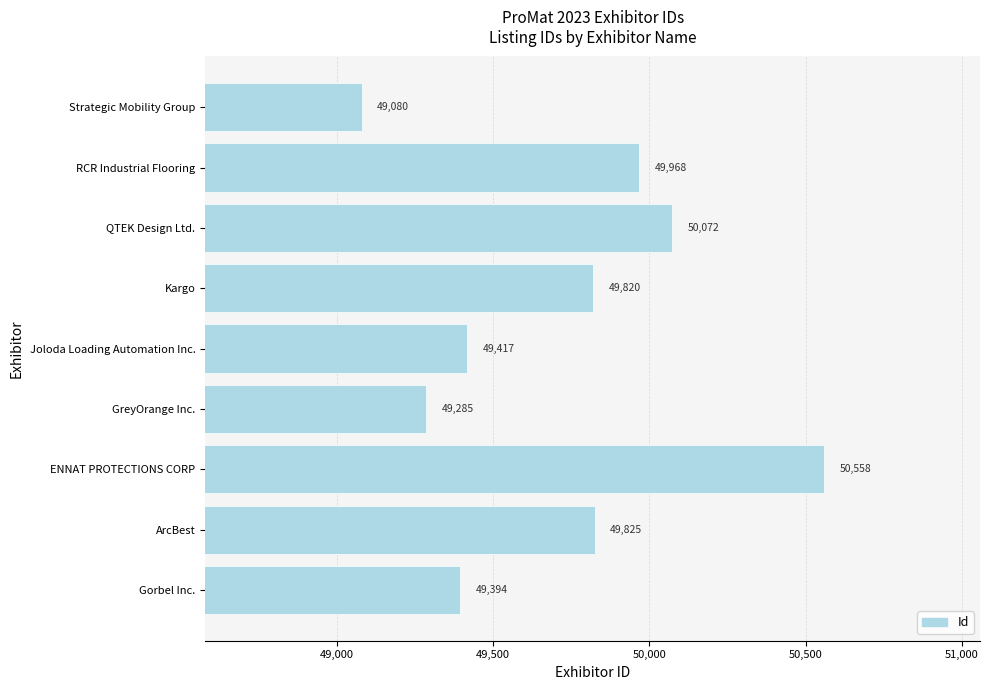

At which category does the chart reach its peak across all series?

ENNAT PROTECTIONS CORP